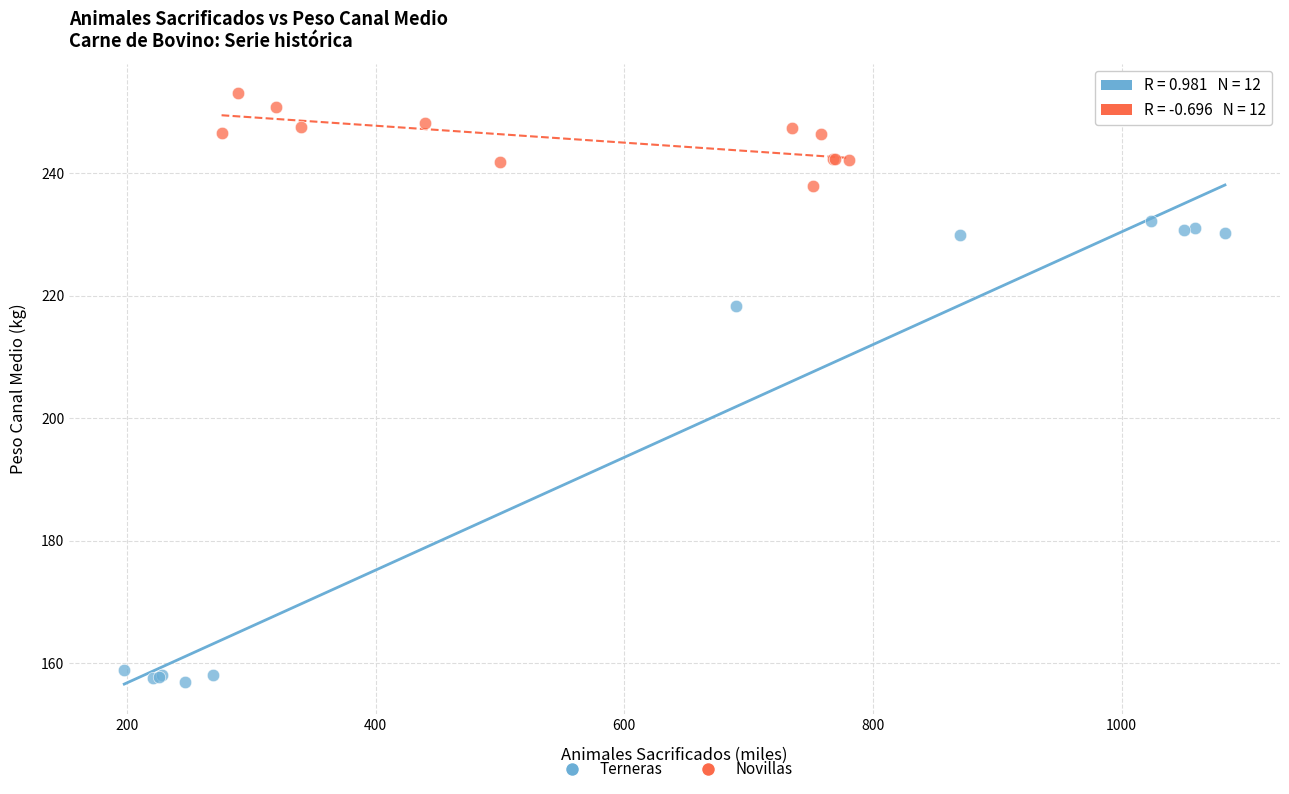

What are all the series names shown in the legend?

Terneras, Novillas